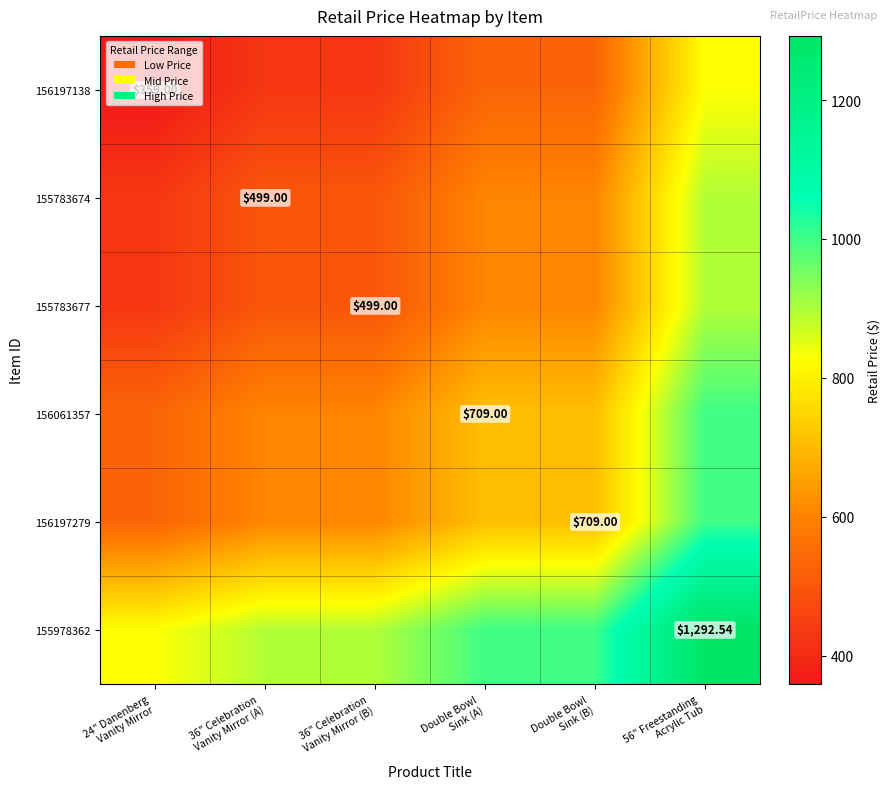

Is it true that 156197138 equals 429.0 at 36" Celebration Vanity Mirror (A)?

True